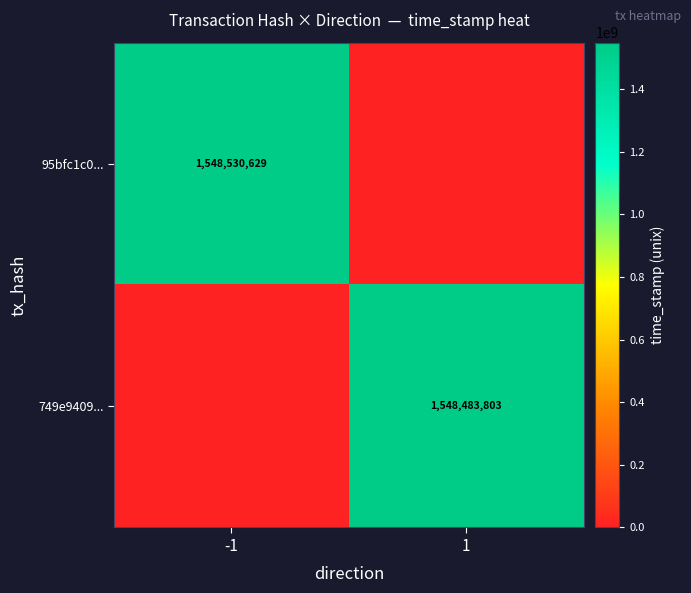

How many data points does each series have?

2